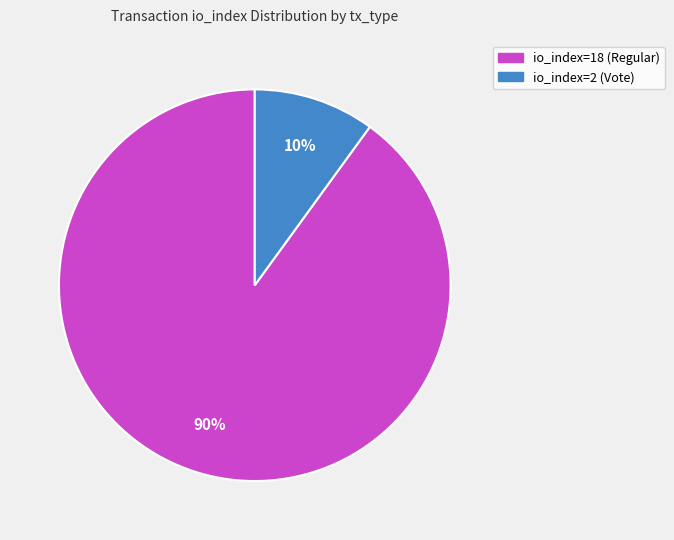

To the nearest percent, what is the combined percentage of io_index=18 (Regular) and io_index=2 (Vote)?

100%